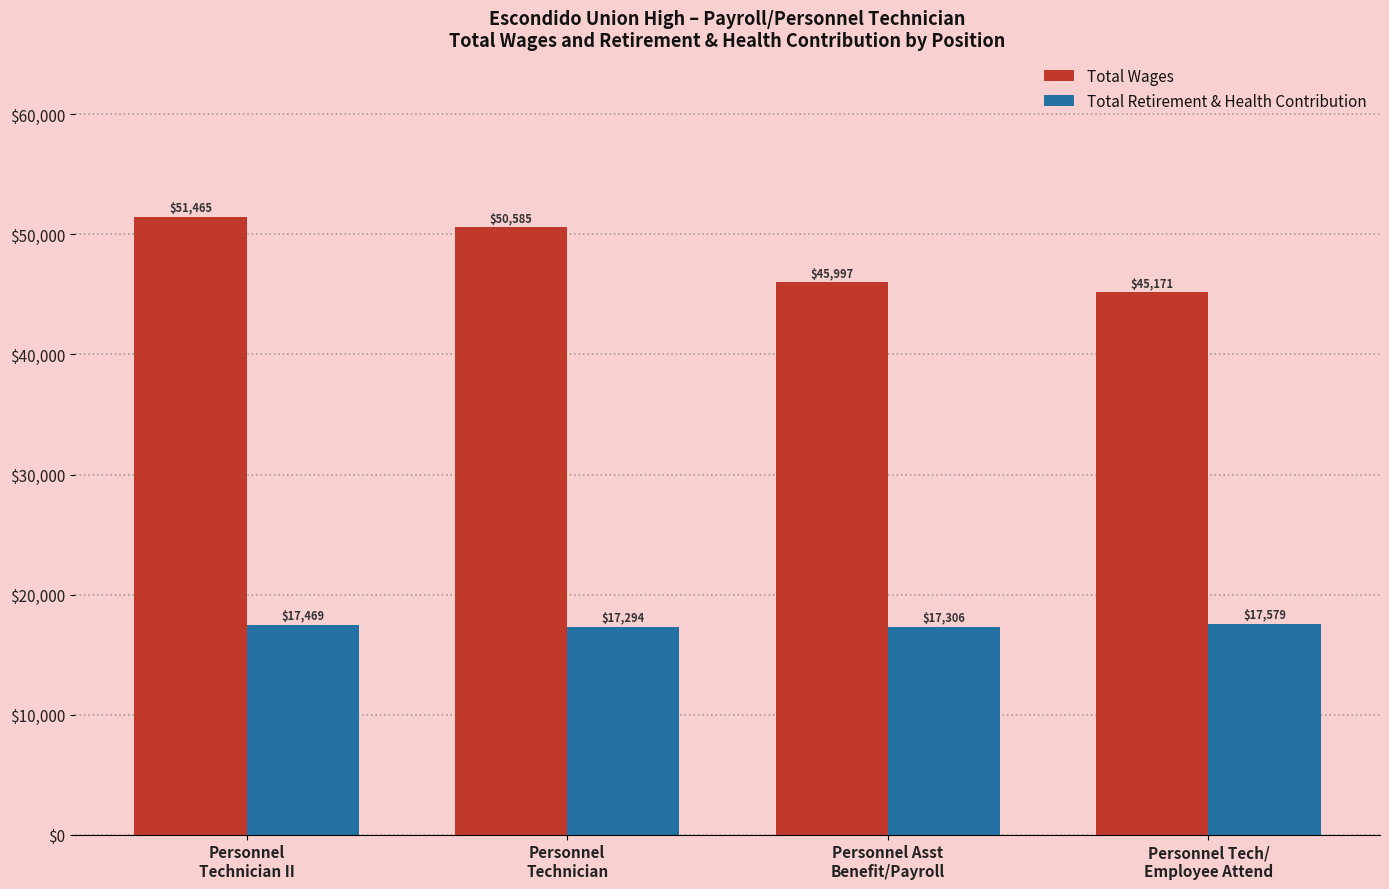

How many values in the Total Retirement & Health Contribution series exceed 17469?

2